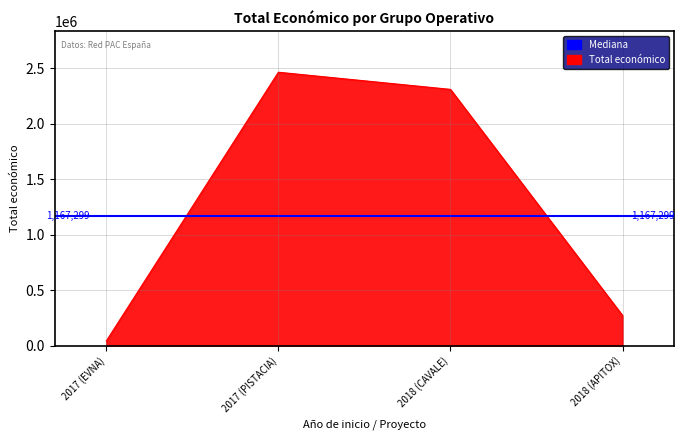

Does the chart display data point markers on the line(s)?

No